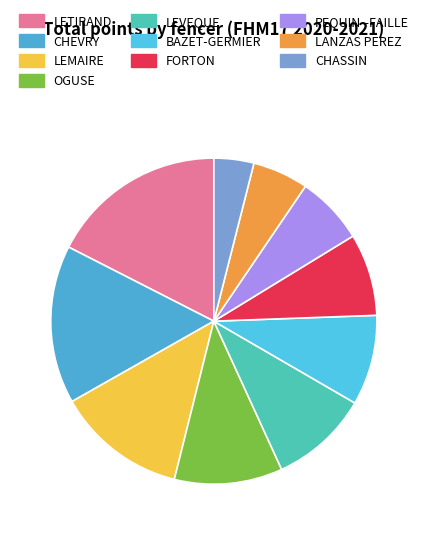

What is the change in value from LEVEQUE to CHASSIN?

-2.9